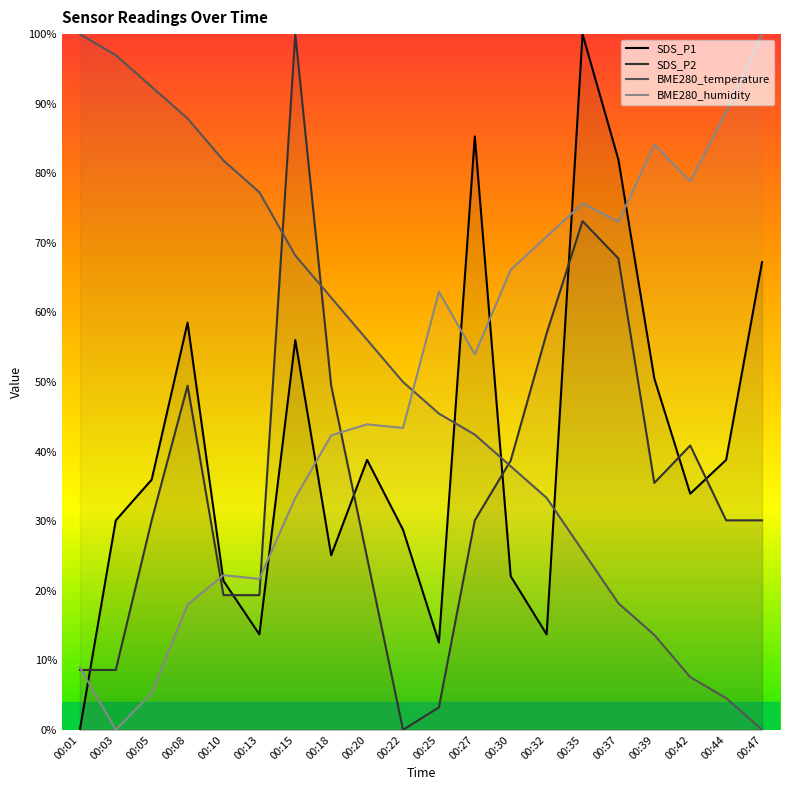

Between 00:05 and 00:39, which series saw the biggest shift?

BME280_humidity